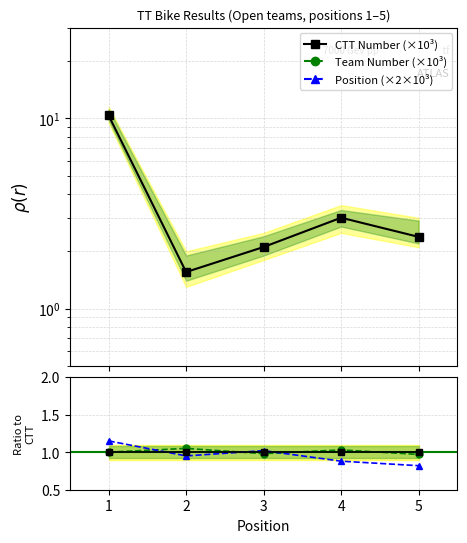

Is it true that ctt_number equals 3.4 at 3?

False